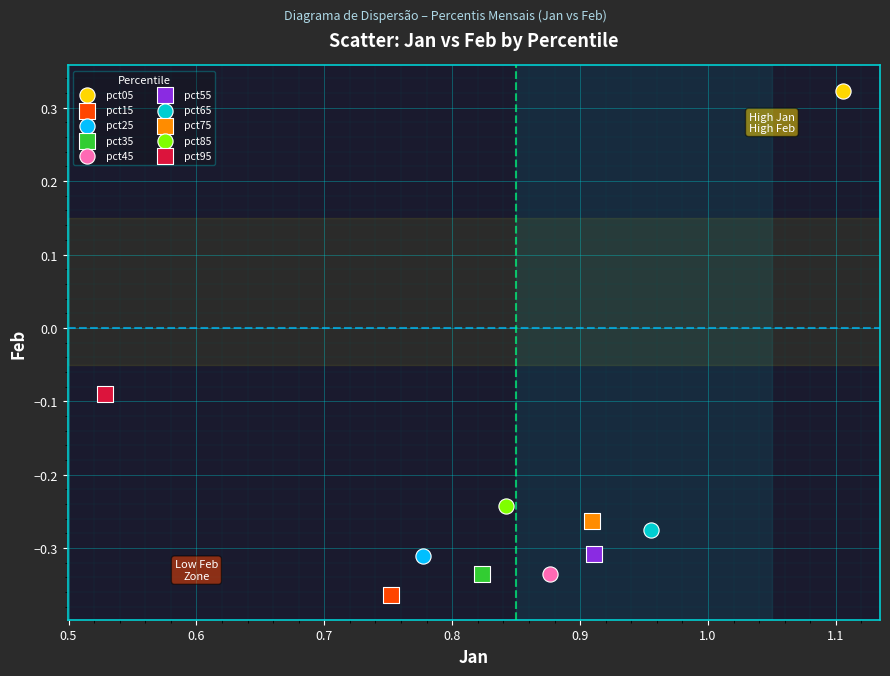

What are all the series names shown in the legend?

pct05, pct15, pct25, pct35, pct45, pct55, pct65, pct75, pct85, pct95